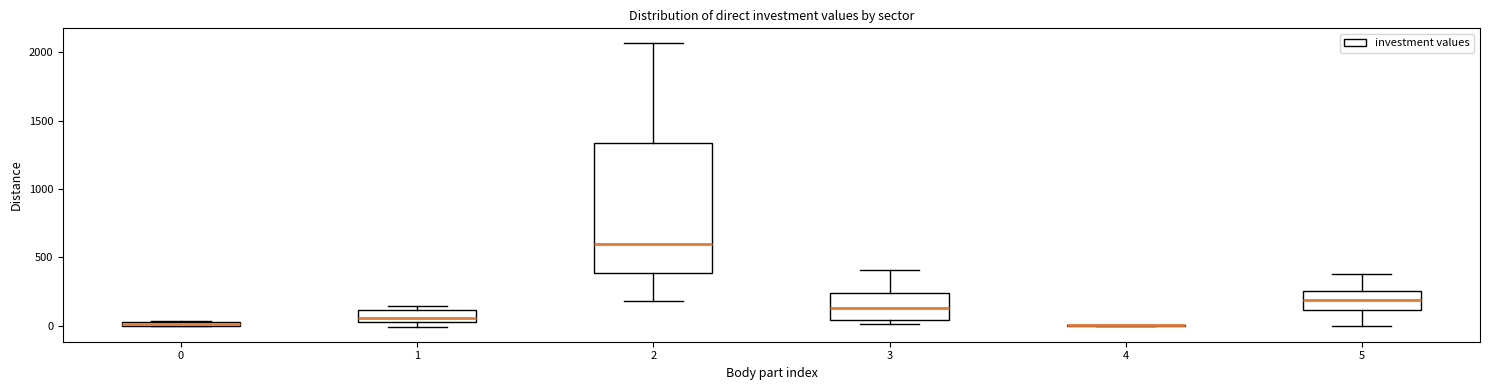

Where is the lower edge of the box at x = 1 on the y-axis? The values are not printed on the chart, so give them approximately, as read against the axis.

0